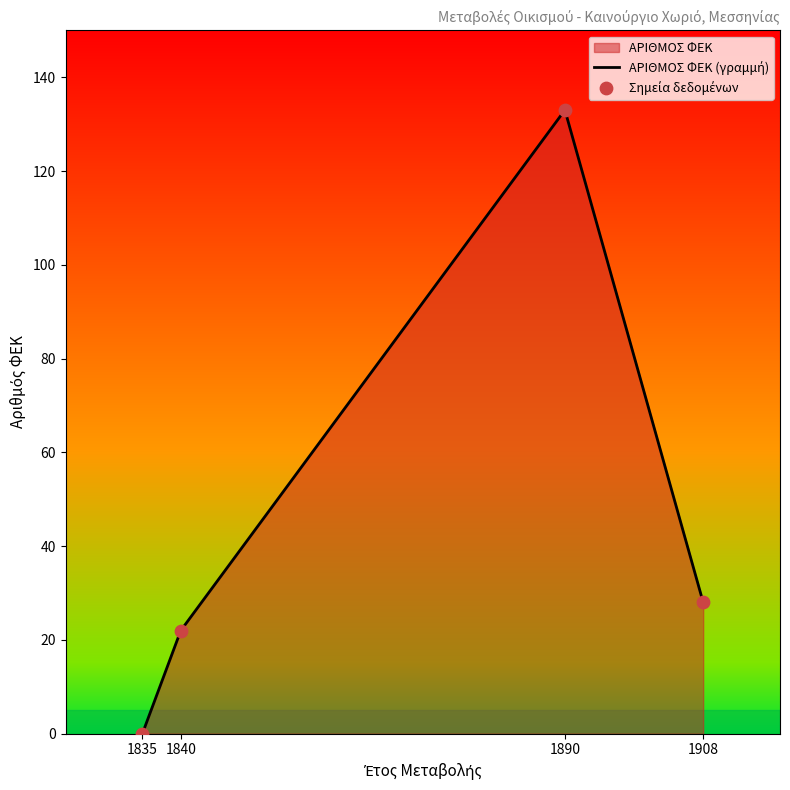

What is the difference between the second highest and minimum values?

28